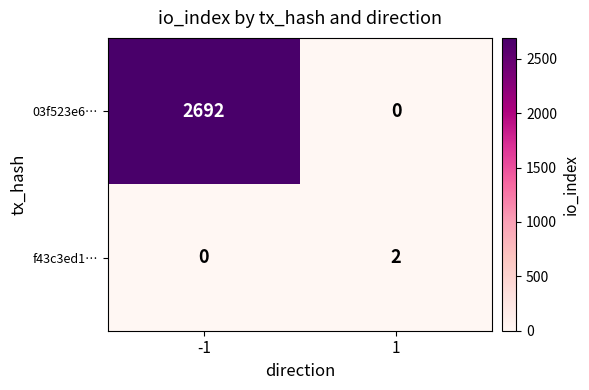

What is the total value across all series at -1?

2692